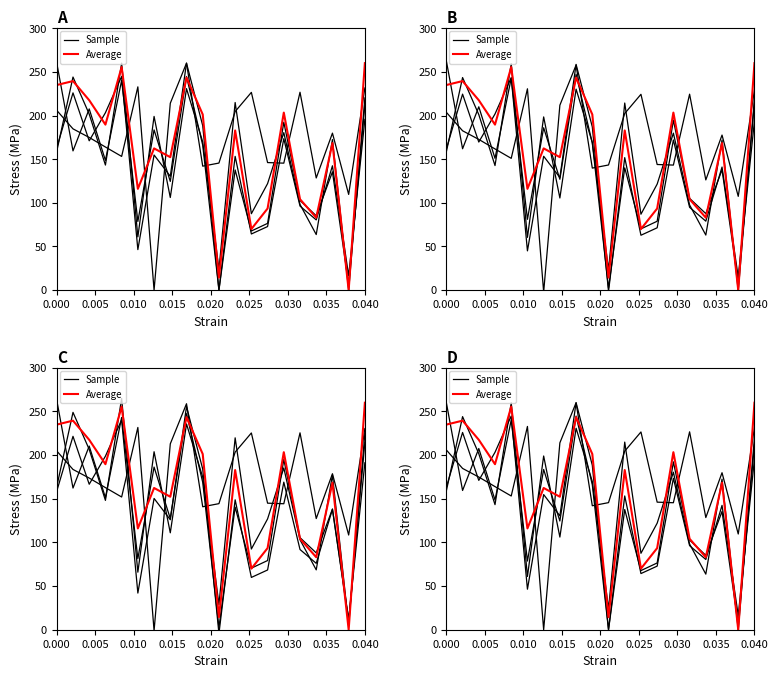

At which label does Sample reach its peak?

0.040